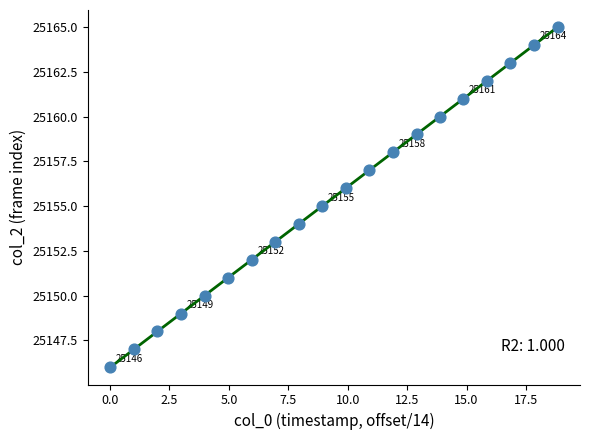

What is the range of Y values (max minus min)?

19